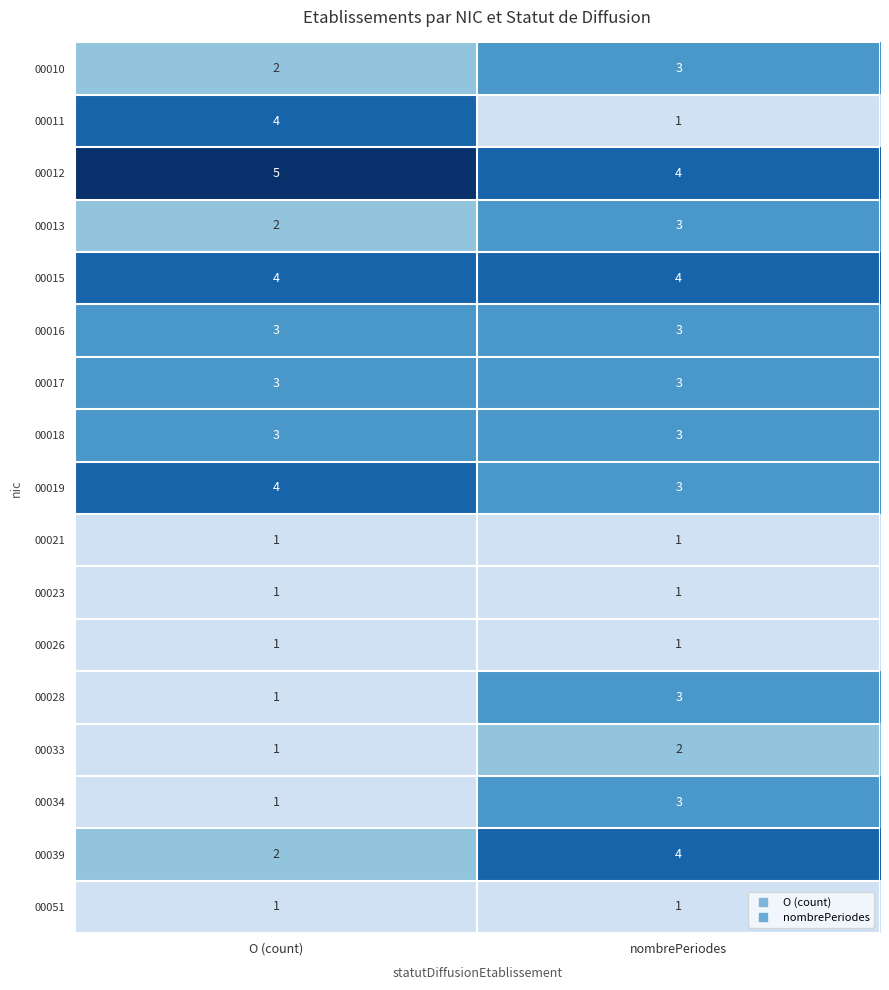

What is the sum of the 00034 values at nombrePeriodes and O (count)?

4